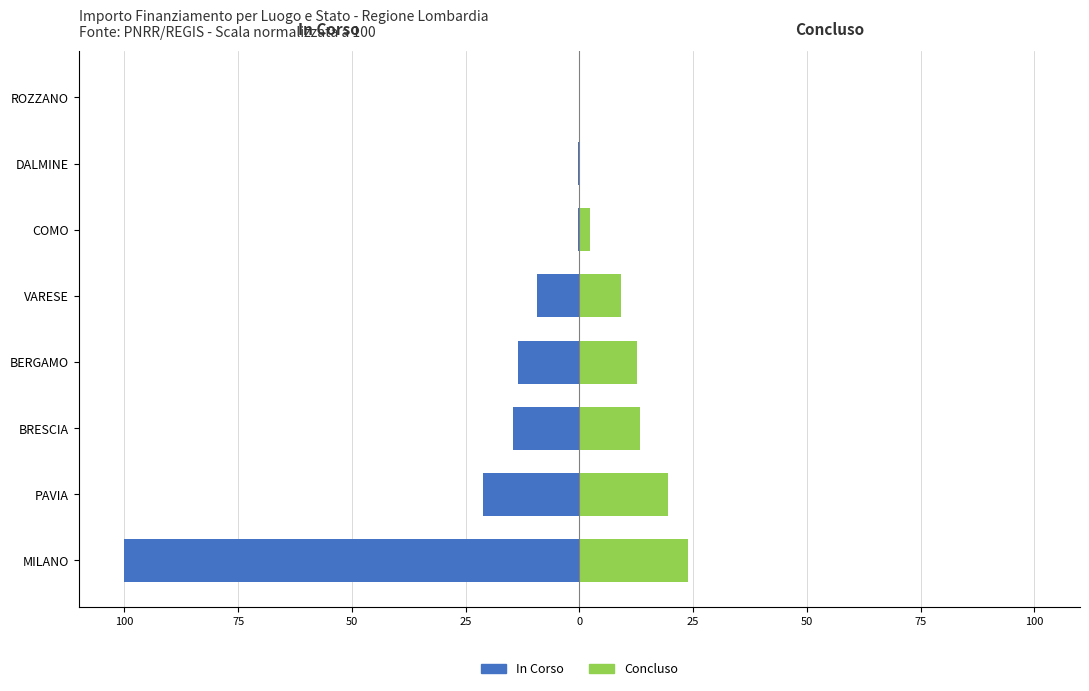

What is the minimum value shown in the chart?

-100.0